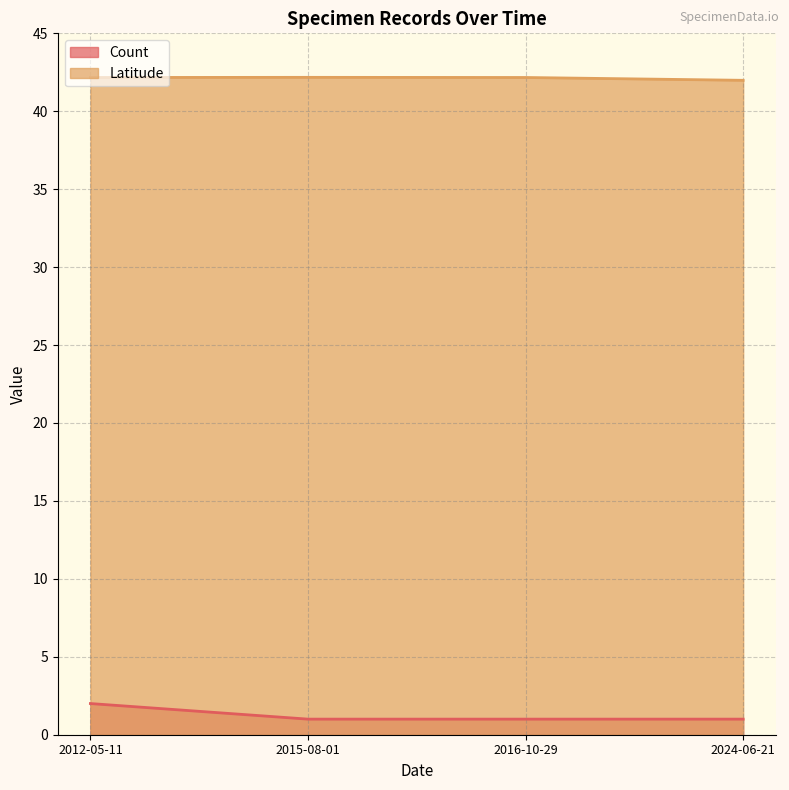

True or false: the data has more than 2 interior local peaks.

False